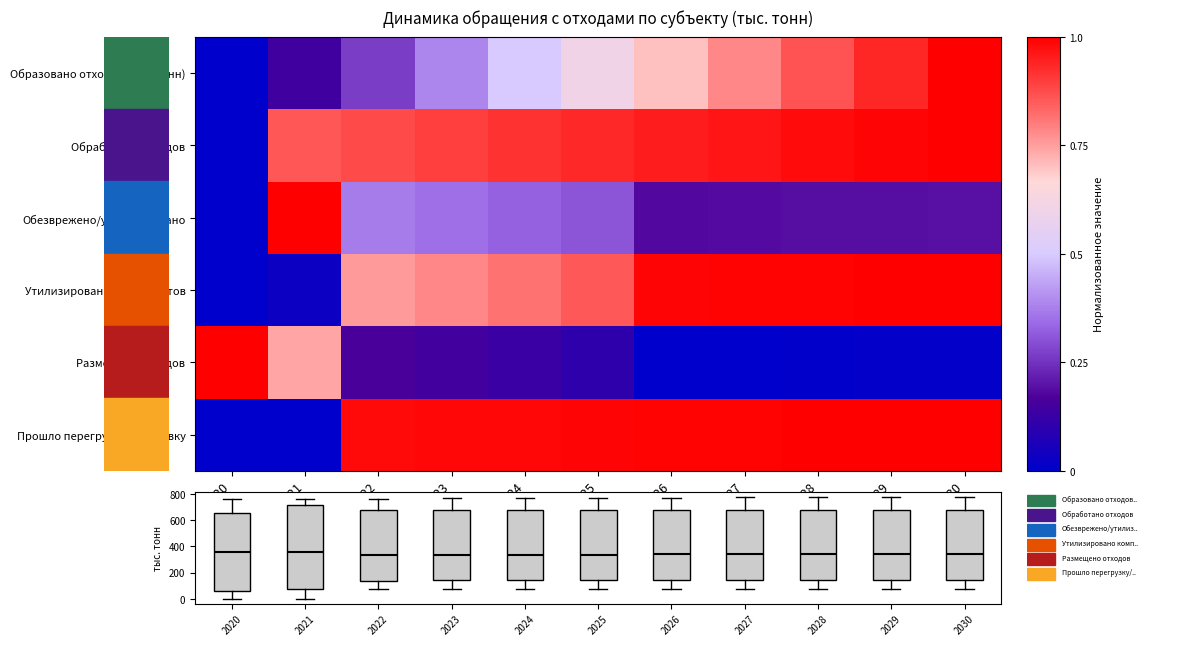

Which label corresponds to the largest value in the chart?

2030